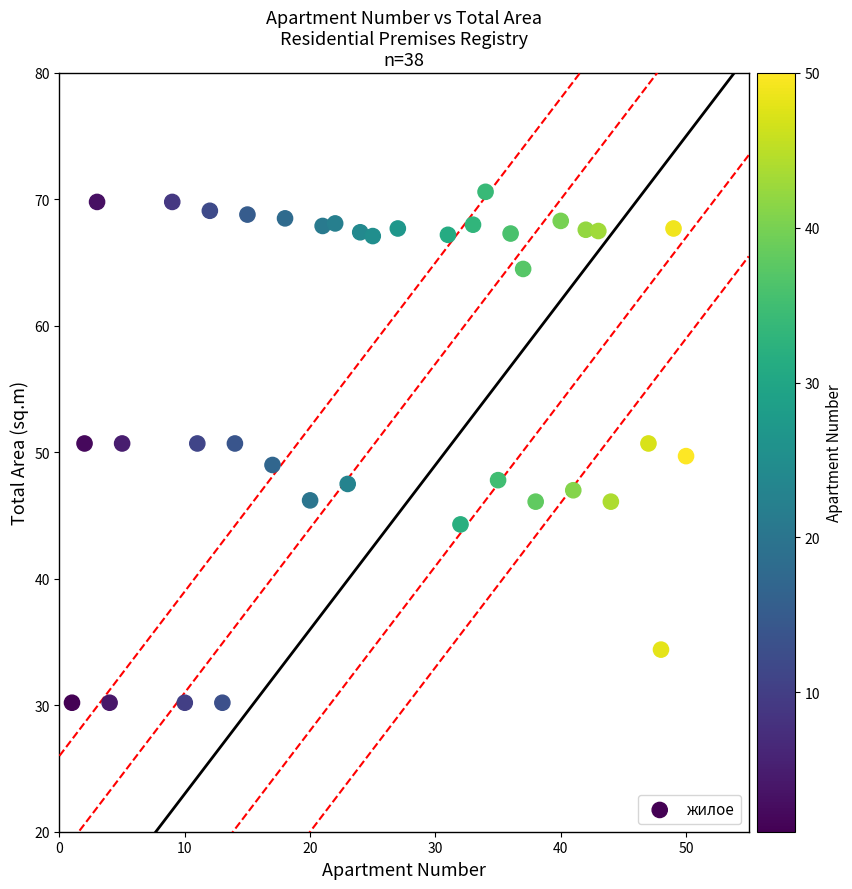

What is the range of Y values (max minus min)?

40.4